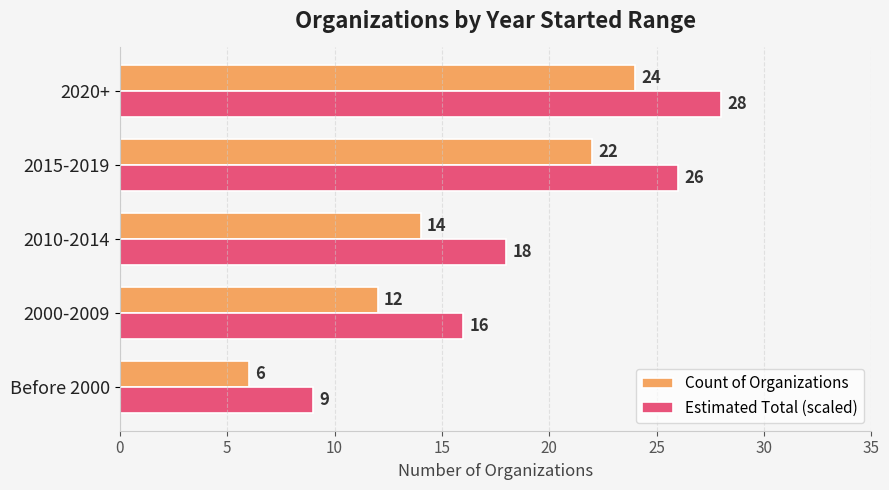

What is the approximate value of Estimated Total (scaled) at 2000-2009, to the nearest 5?

15